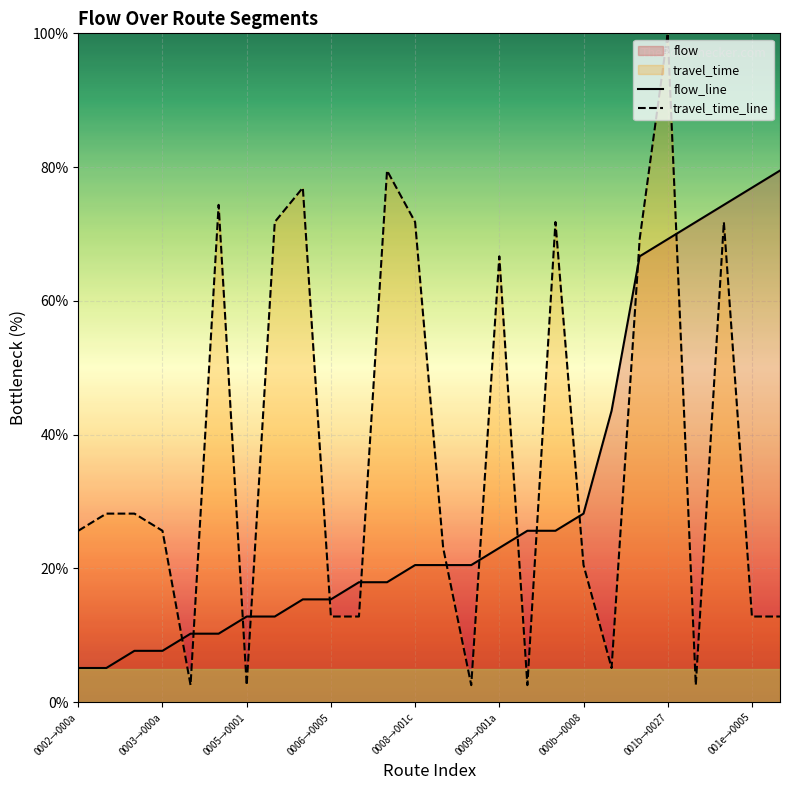

List the series in order of their overall mean, highest first.

travel_time_line, flow_line